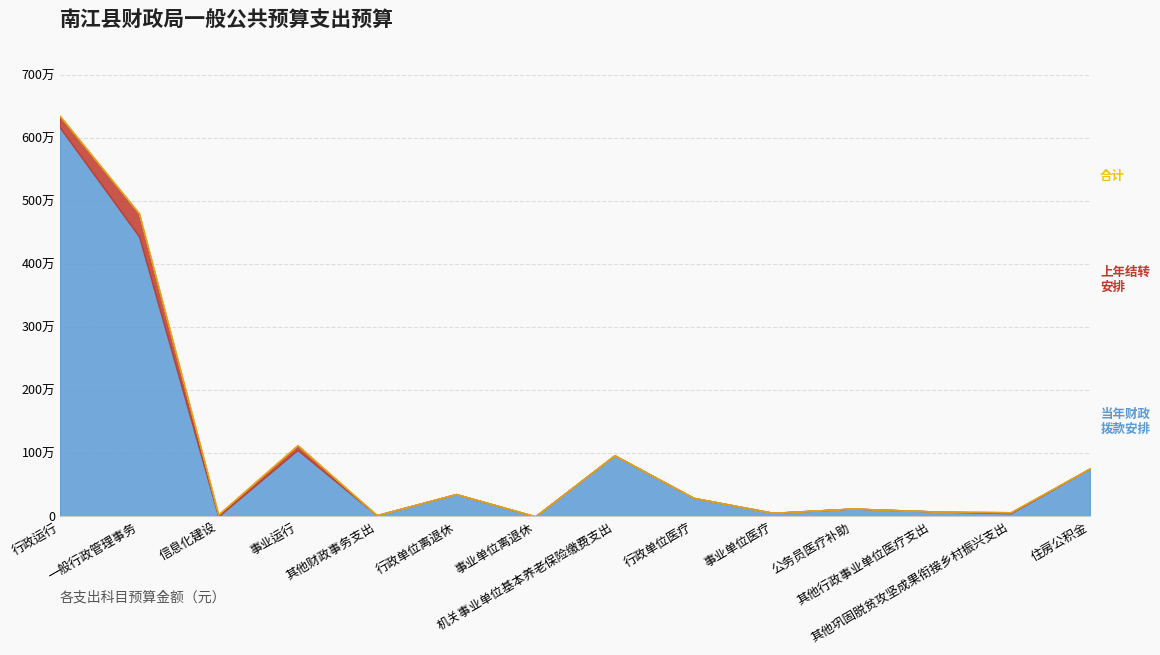

Which series has the widest spread of values?

合计